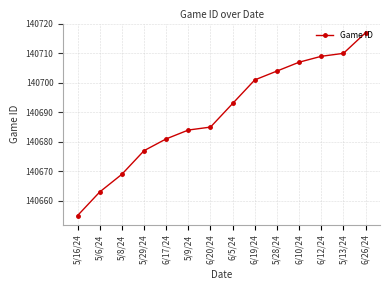

True or false: the data shows 49349 at 6/26/24.

False